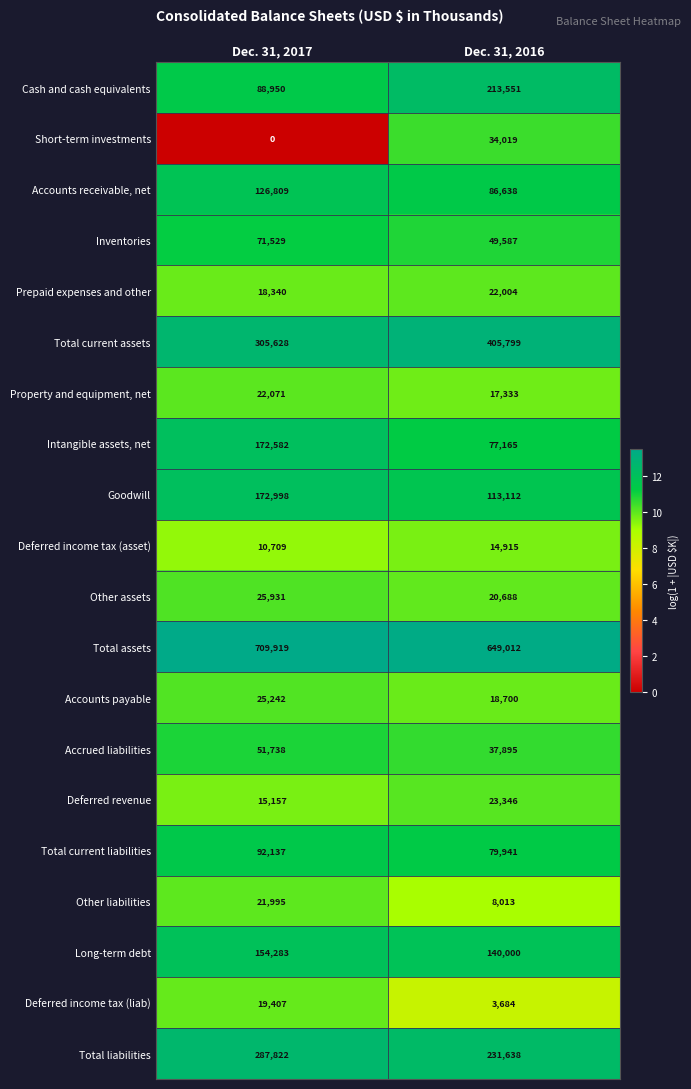

What is the sum of all Accrued liabilities values?

89633